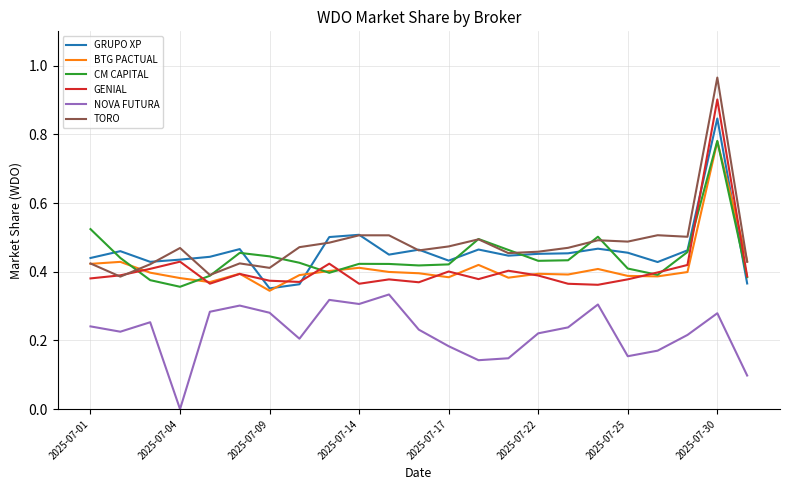

Which category has the lowest value across all series?

2025-07-04